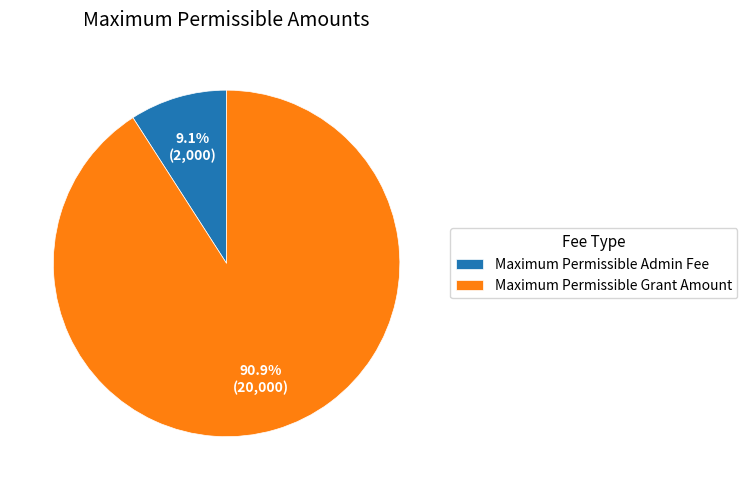

Between Maximum Permissible Admin Fee and Maximum Permissible Grant Amount, which is larger?

Maximum Permissible Grant Amount